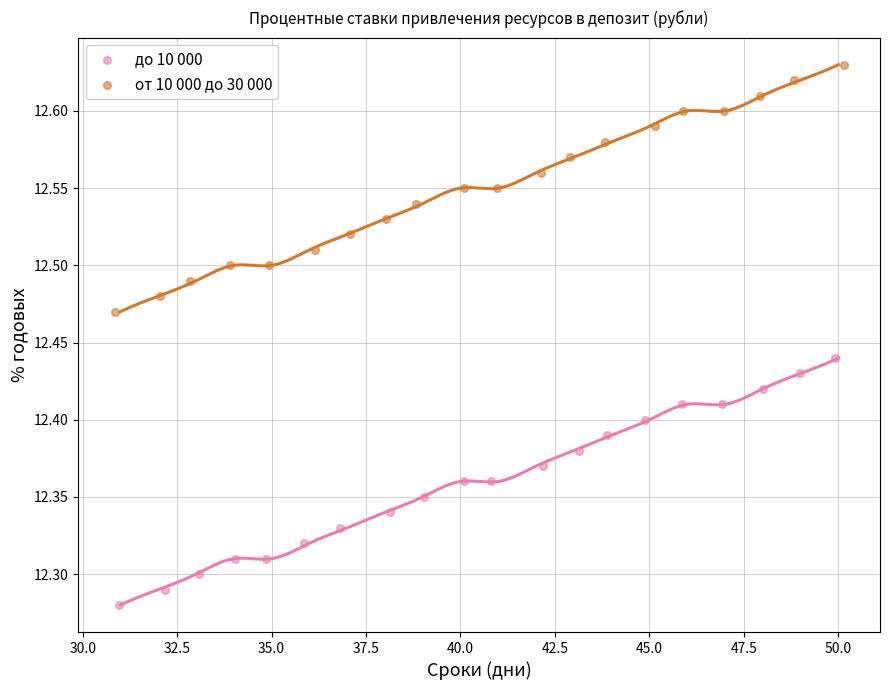

Which series reaches the minimum Y coordinate?

до 10 000